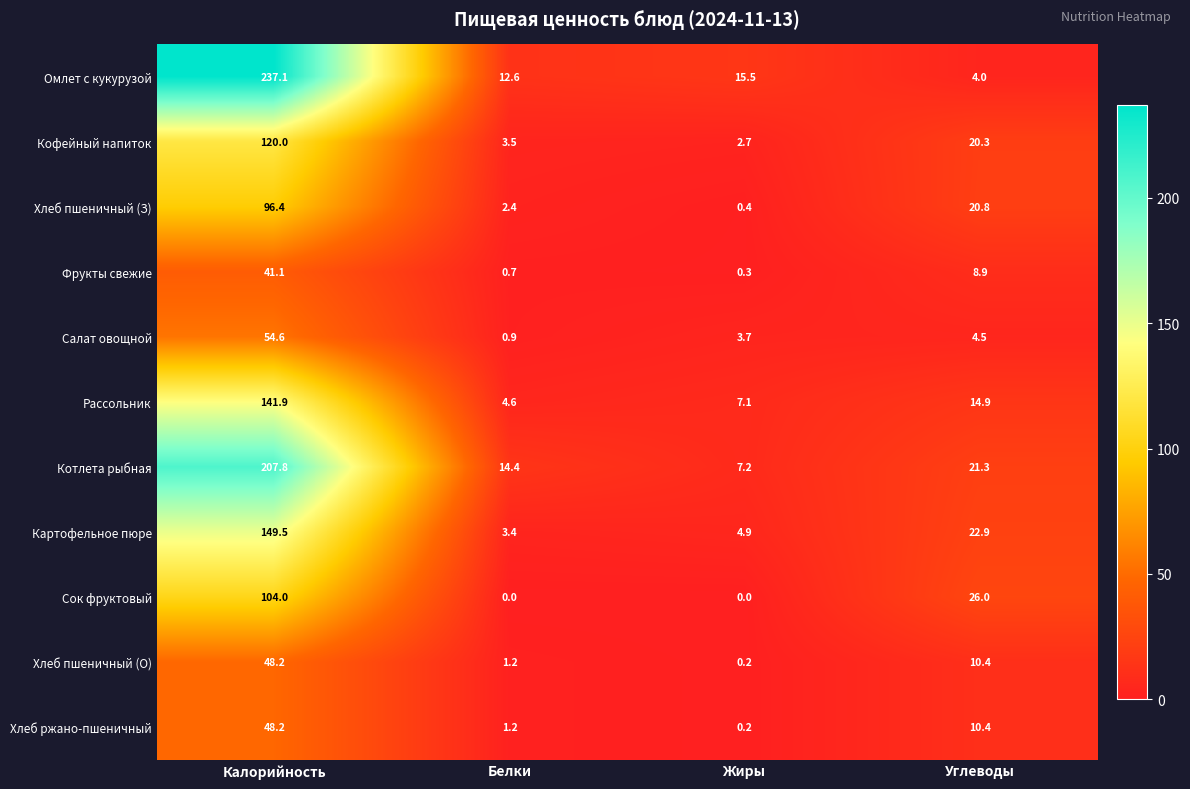

List the labels in order of Кофейный напиток value, smallest first.

Жиры, Белки, Углеводы, Калорийность